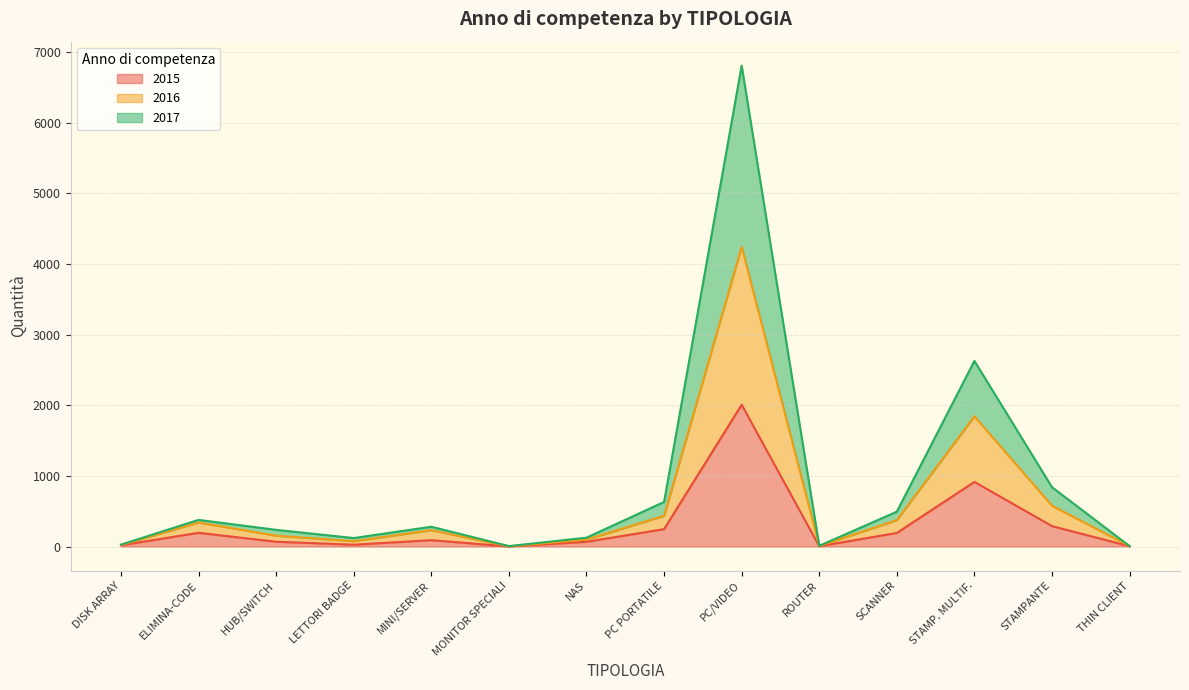

Is it true that 2017 equals 6807 at PC/VIDEO?

True